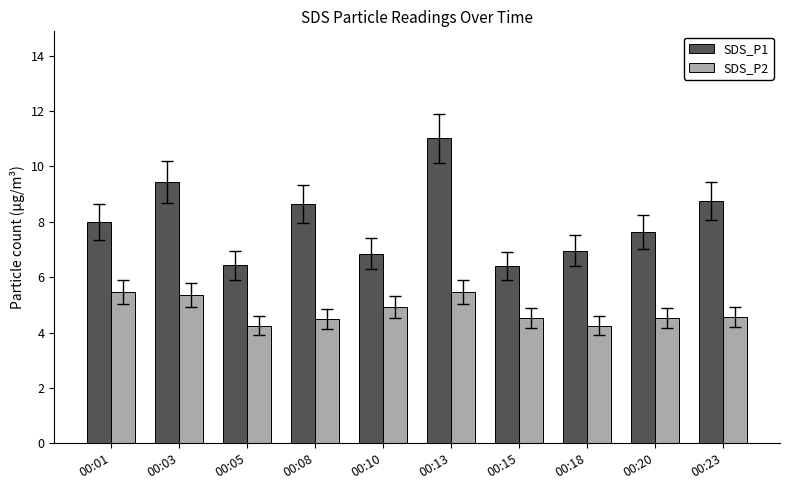

What is the total value across all series at 00:10?

11.8